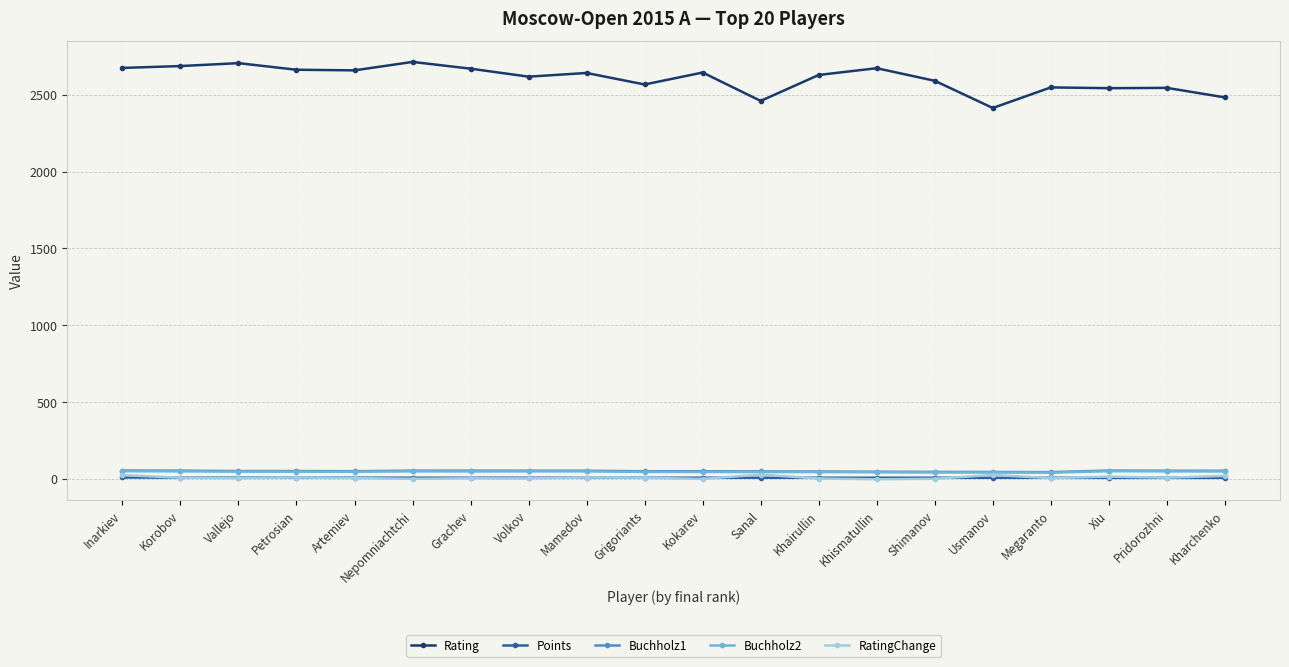

True or false: Buchholz2 has more than 1 interior local peaks.

True